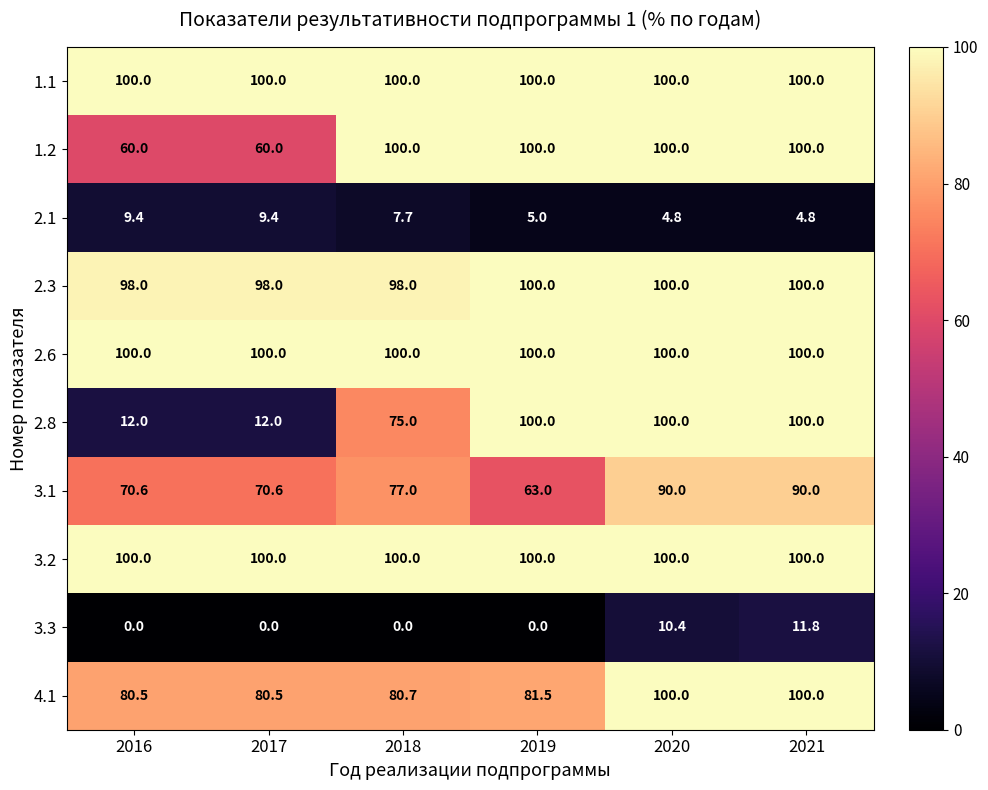

What is the maximum value shown in the chart?

100.0